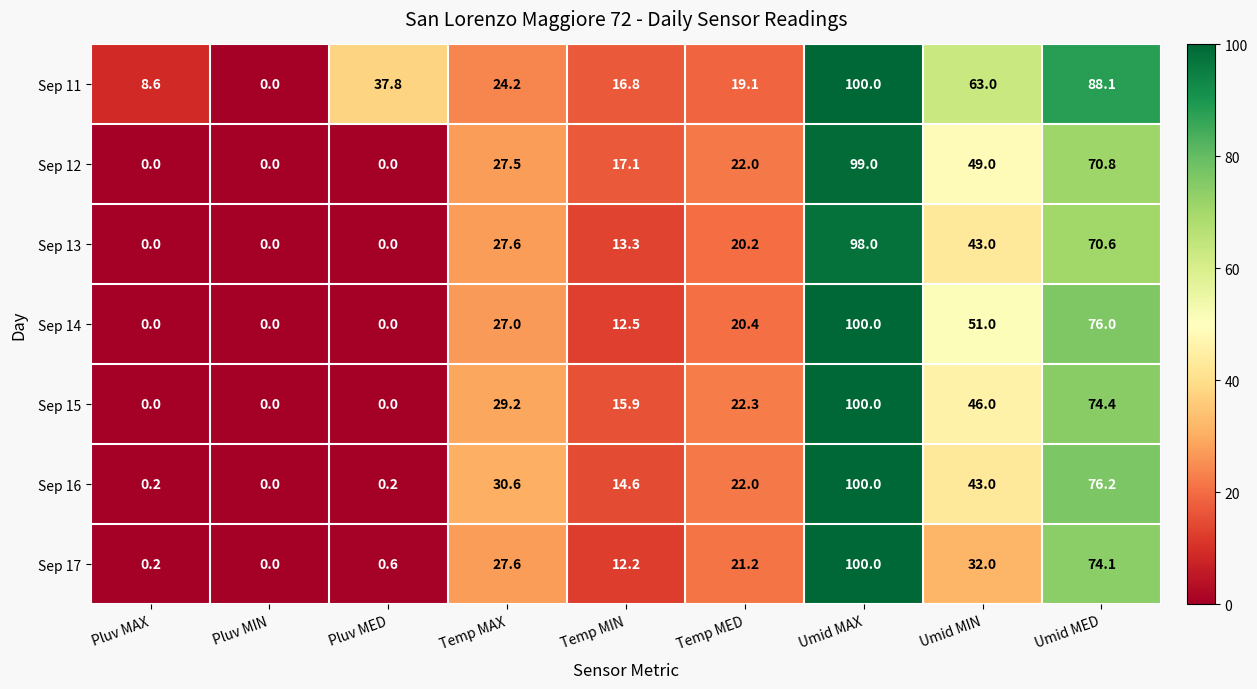

True or false: Sep 15 has a value of -63.4 at Pluv MIN.

False